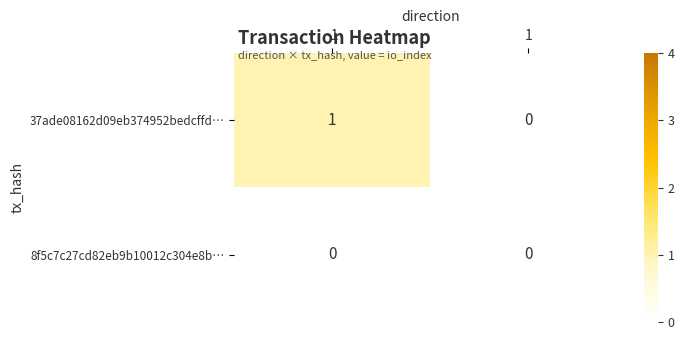

List the series in order of their peak value, lowest first.

8f5c7c27cd82eb9b10012c304e8b…, 37ade08162d09eb374952bedcffd…